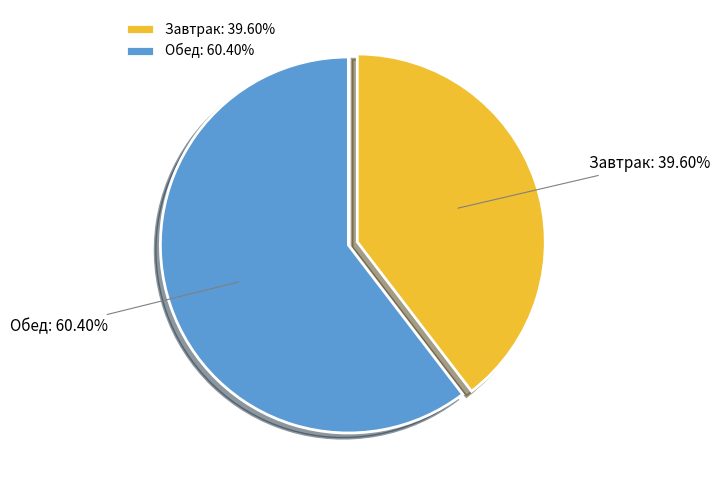

Approximately how many times larger is the value at Завтрак compared to Обед?

0.7